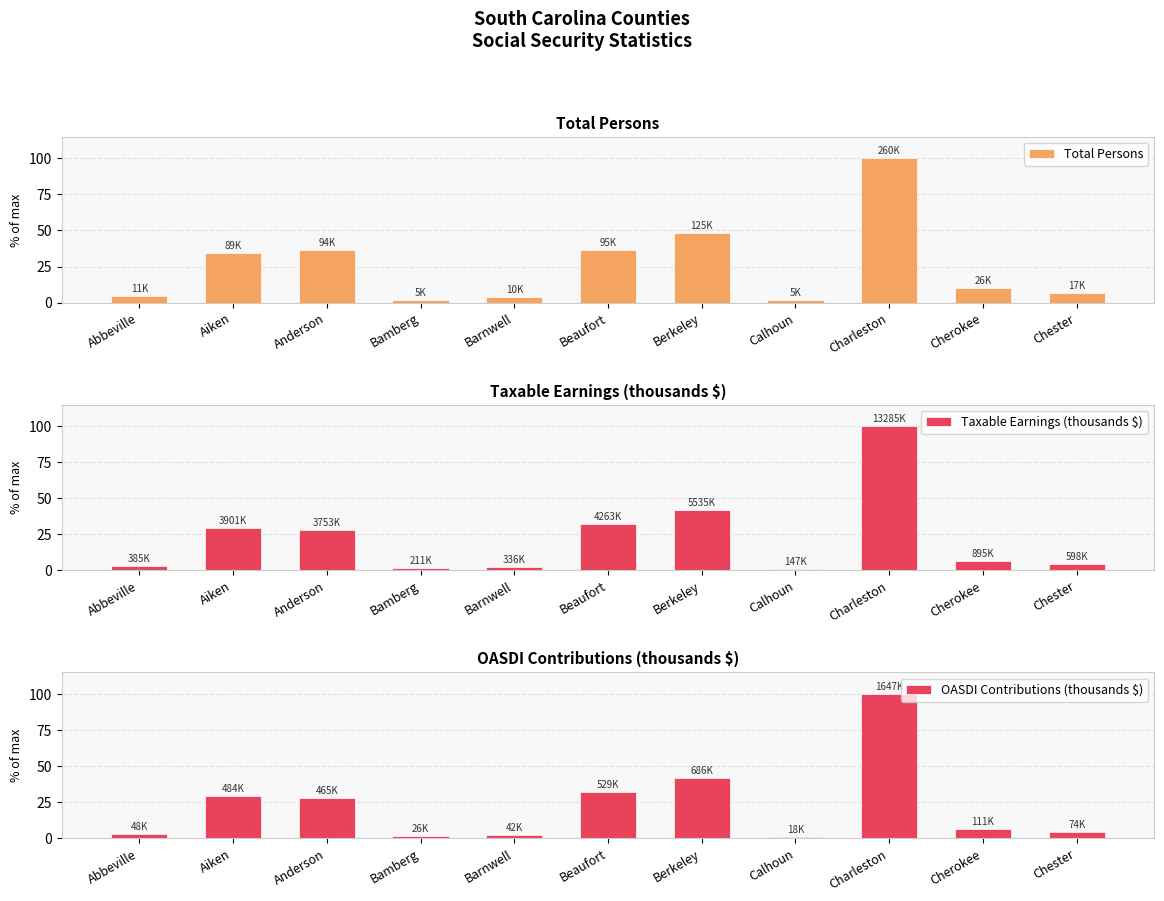

Reading right to left, list all the values displayed in this chart.

Total Persons: 6.4	10.0	100.0	2.0	48.1	36.7	4.0	2.1	36.4	34.4	4.3
Taxable Earnings (thousands $): 4.5	6.7	100.0	1.1	41.7	32.1	2.5	1.6	28.2	29.4	2.9
OASDI Contributions (thousands $): 4.5	6.7	100.0	1.1	41.7	32.1	2.5	1.6	28.2	29.4	2.9